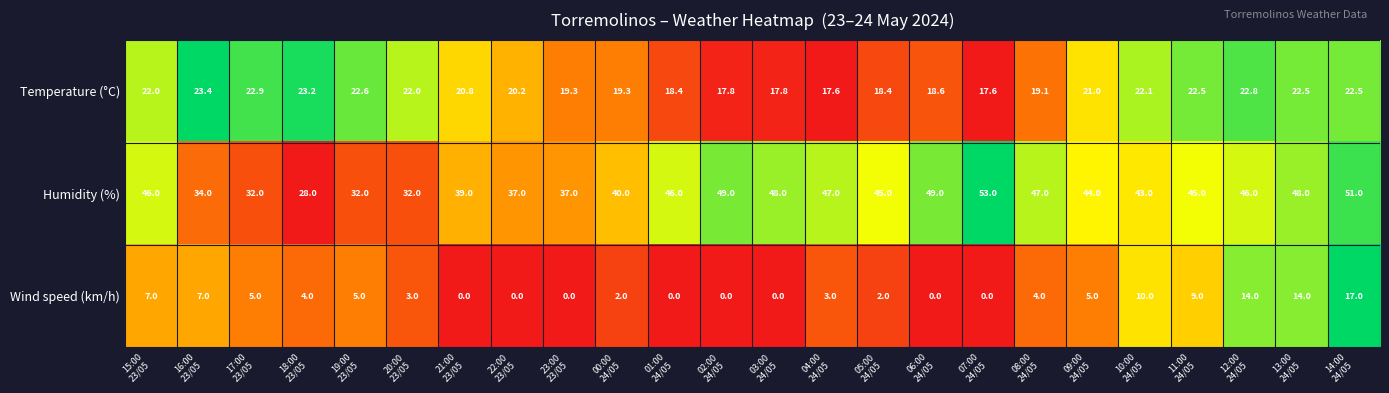

List the series in order of their overall mean, lowest first.

Wind speed (km/h), Temperature (°C), Humidity (%)